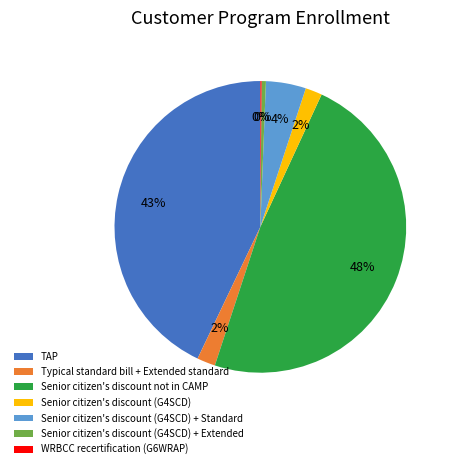

Is it true that TAP is 52% of the pie?

False